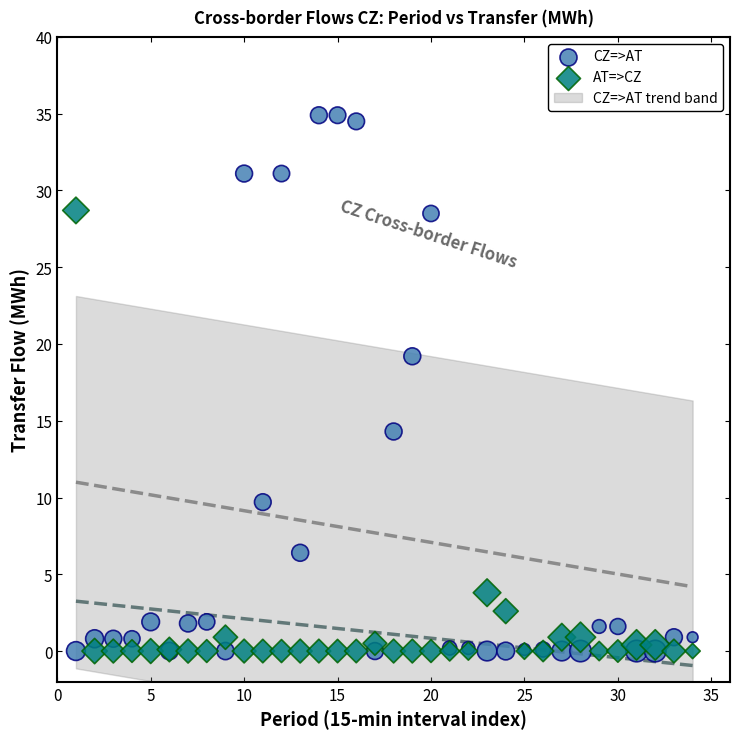

What is the X range (max minus min) for the scatter plot?

33.0